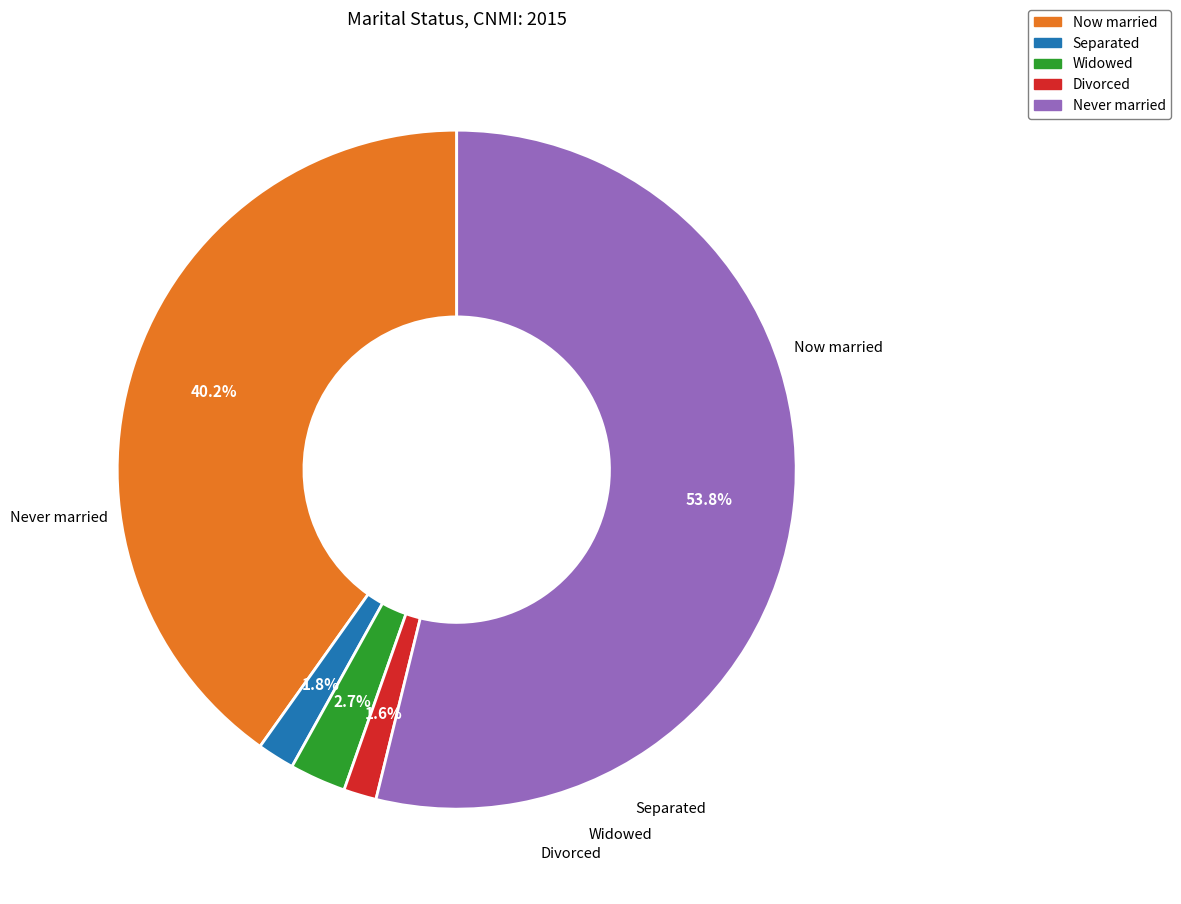

Does any single category account for the majority?

Yes